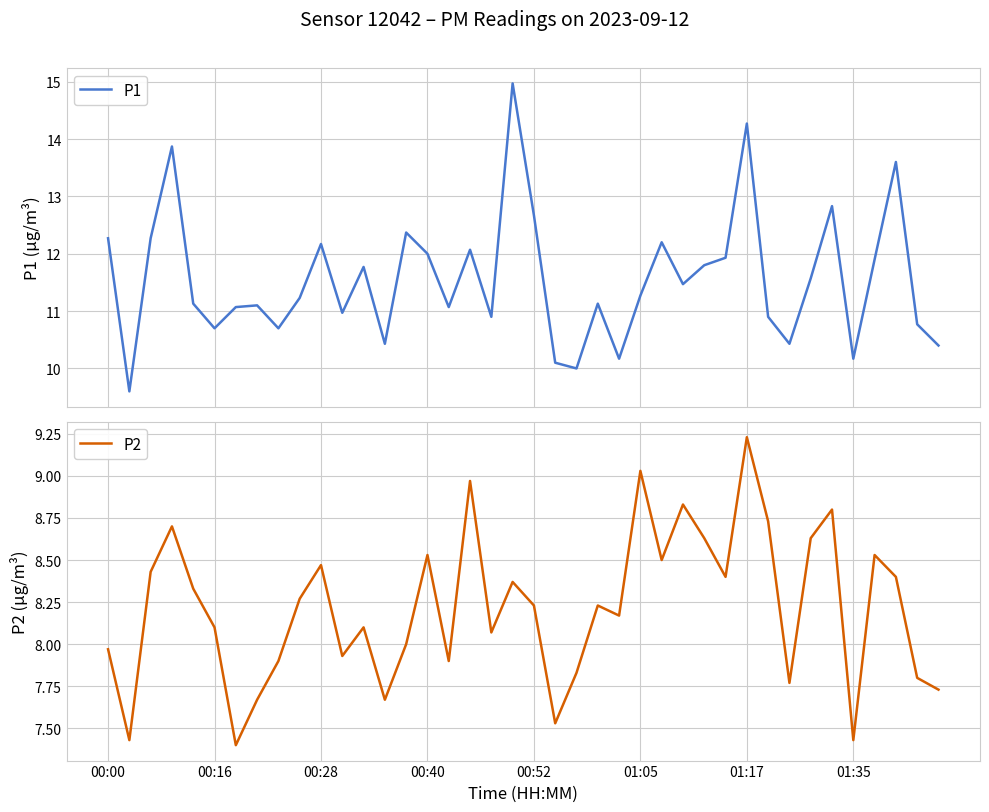

At how many categories does at least one series exceed 14?

2